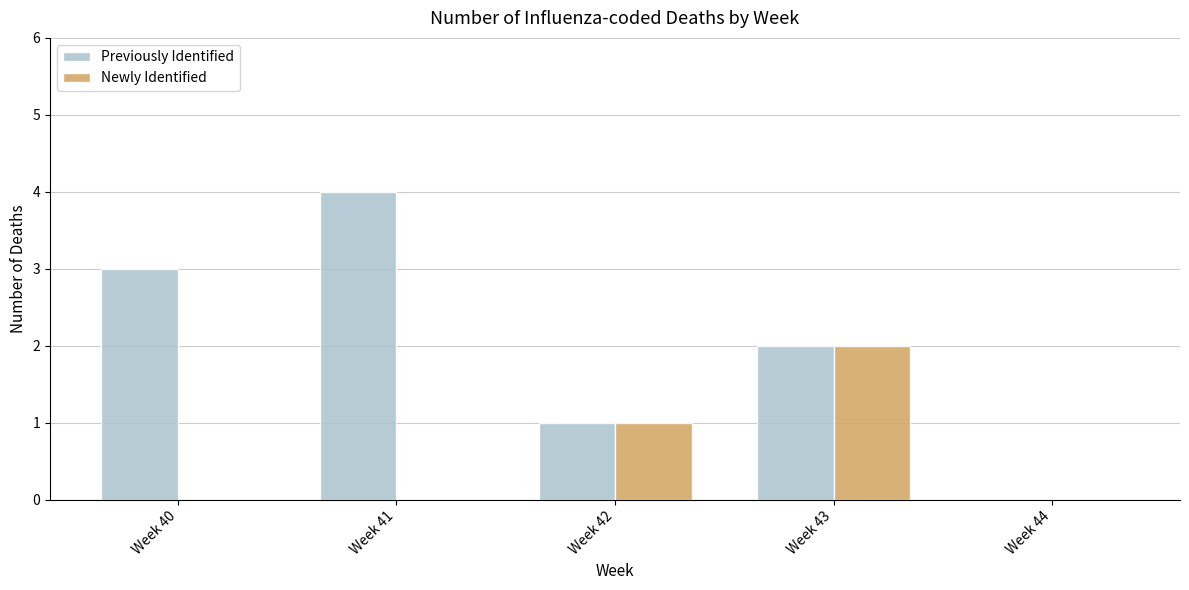

Which series has the largest total across all categories?

Previously Identified